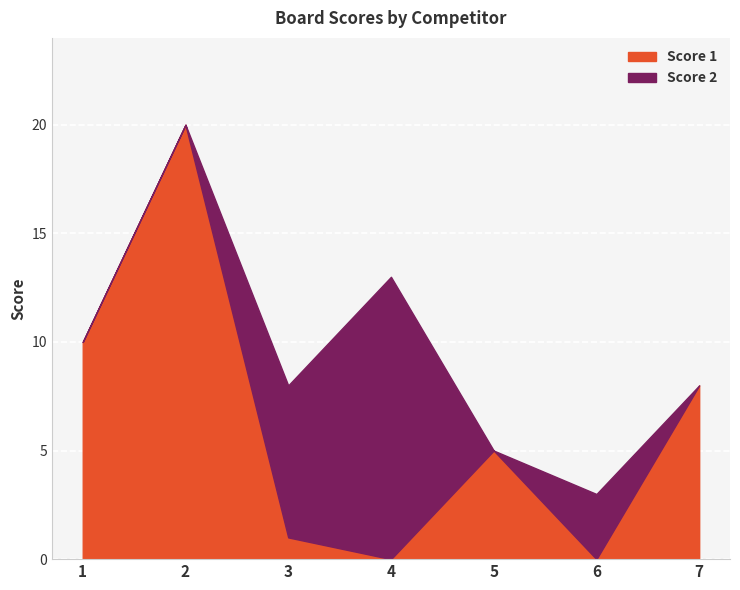

List the series in order of their overall mean, highest first.

Score 1, Score 2